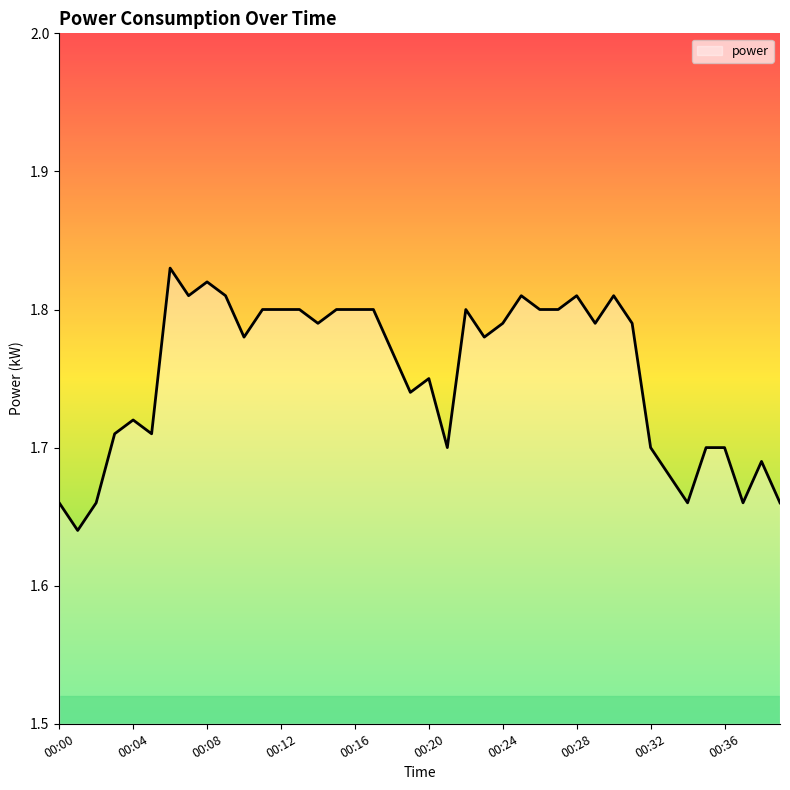

What is the smallest value displayed?

1.6